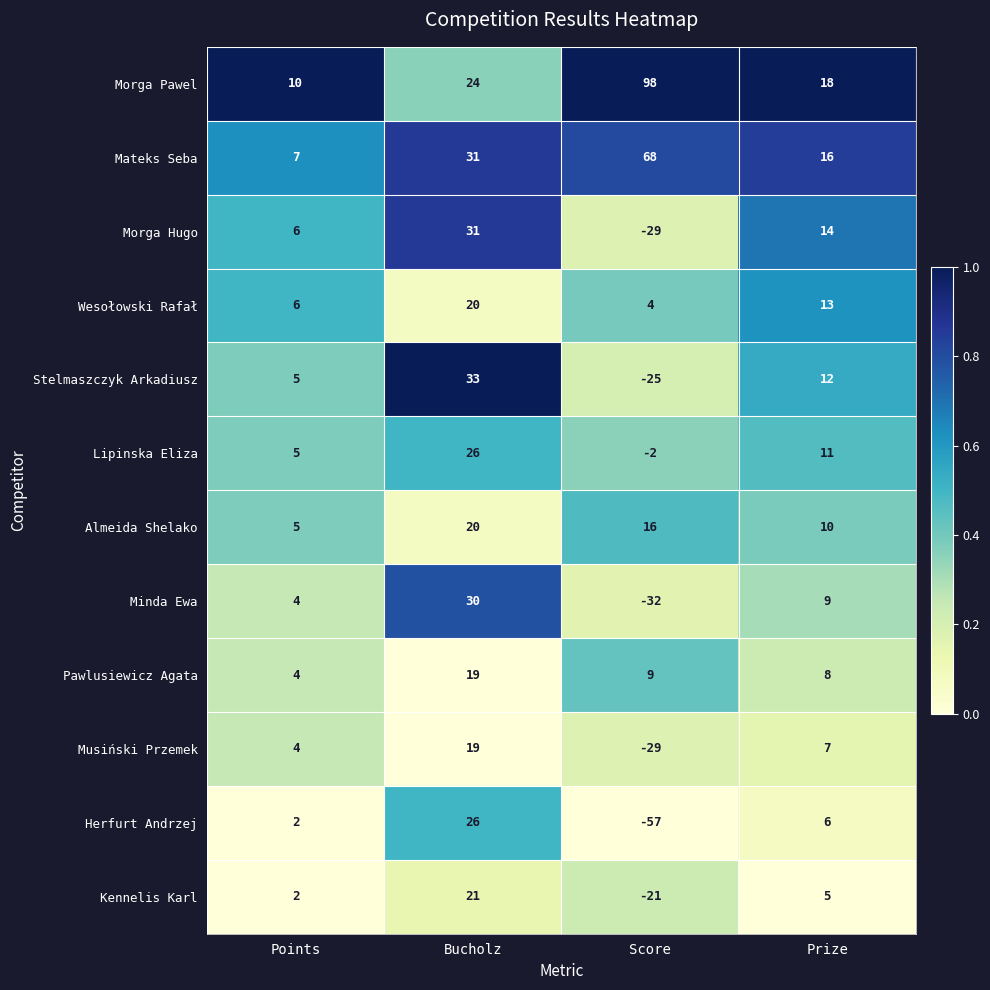

What is the sum of the Musiński Przemek values at Bucholz and Points?

23